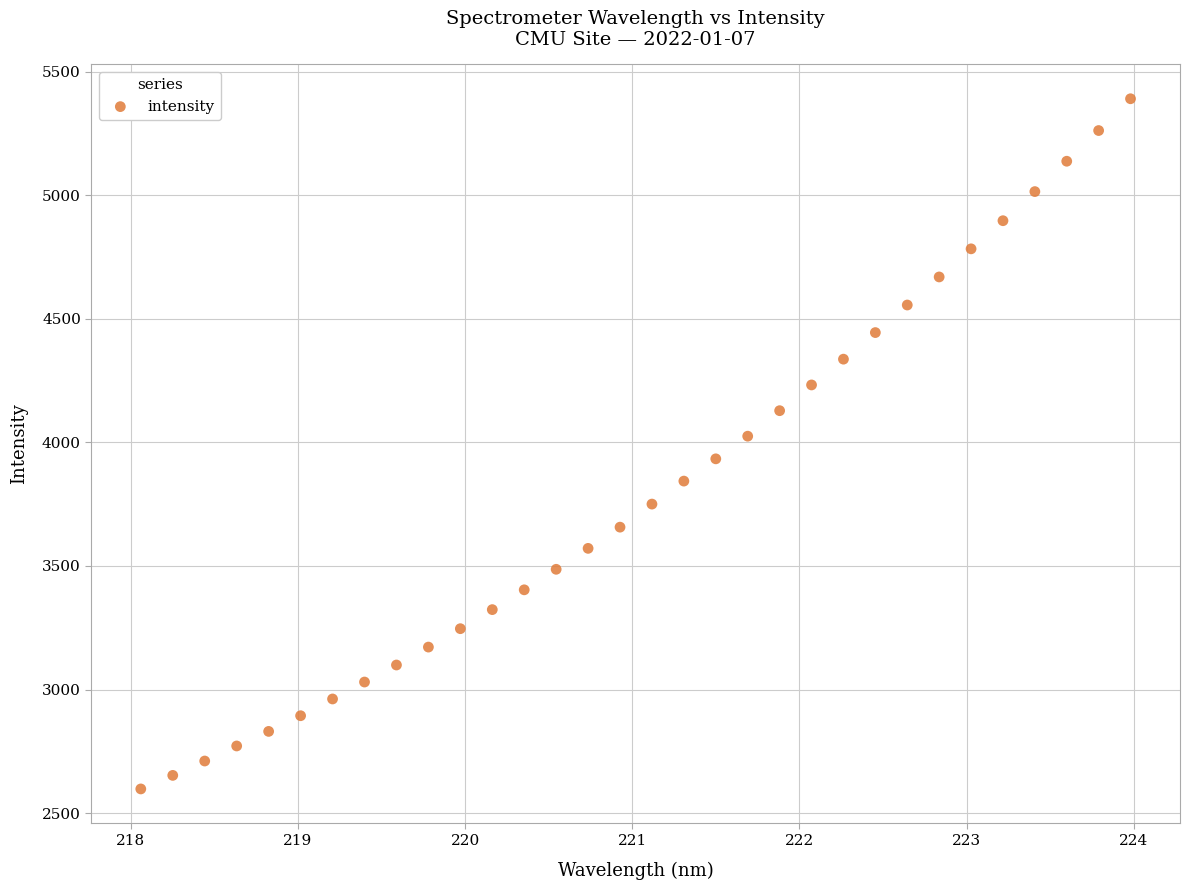

What is the range of Y values (max minus min)?

2791.7